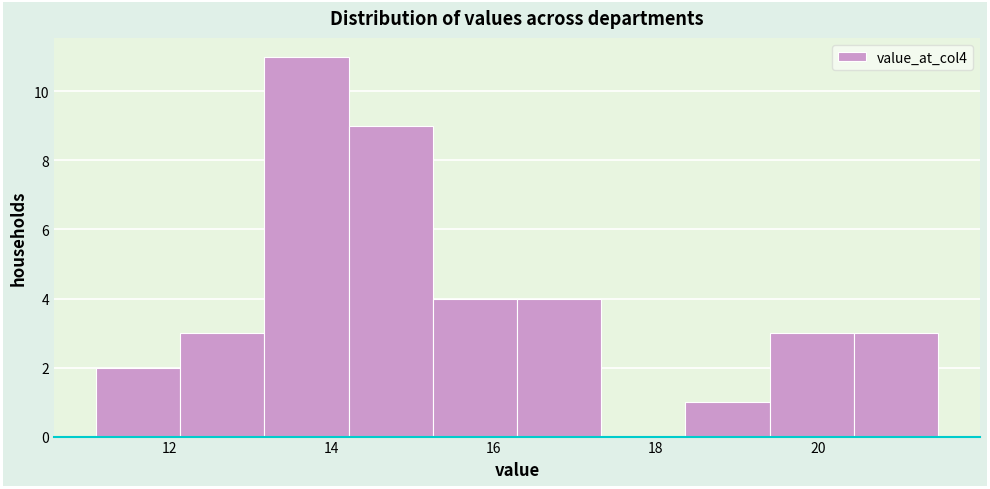

Reading left to right, list every bar in this chart as the range it spans on the x-axis followed by its height. Neither the bar edges nor the heights are printed on the chart, so give them approximately, as read against the axes.

11.0 to 12.2: 2
12.2 to 13.2: 3
13.2 to 14.2: 11
14.2 to 15.2: 9
15.2 to 16.2: 4
16.2 to 17.4: 4
17.4 to 18.4: 0
18.4 to 19.4: 1
19.4 to 20.4: 3
20.4 to 21.4: 3